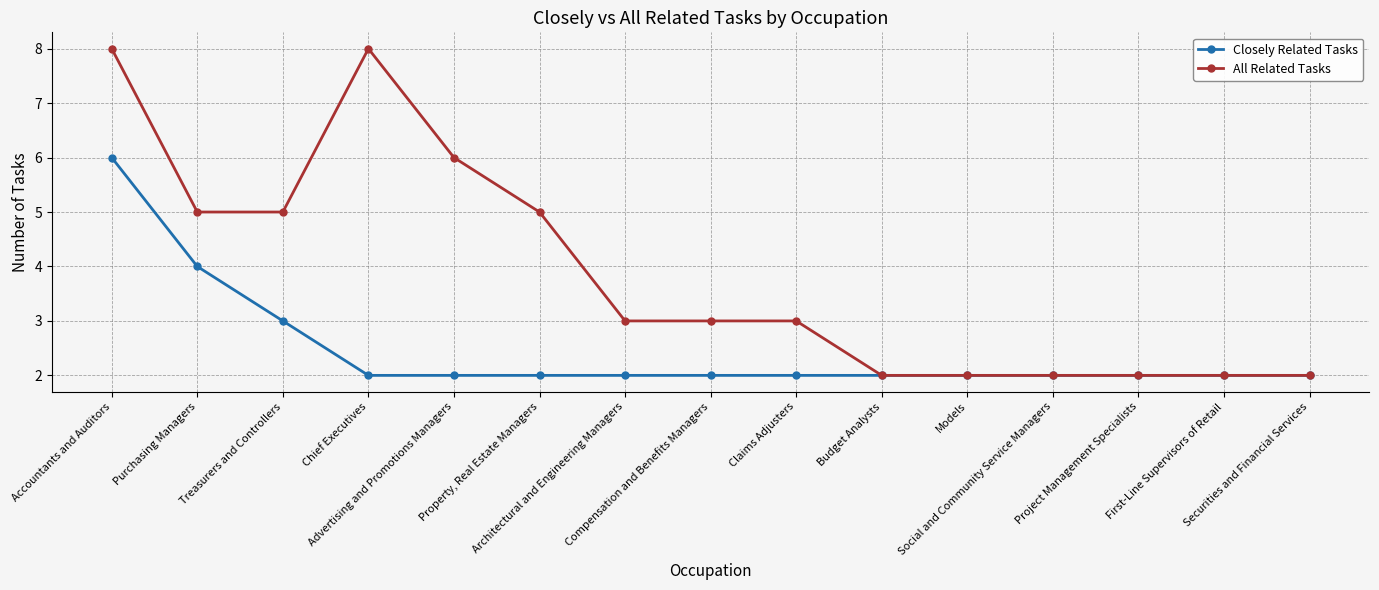

What is the spread (max minus min) of values at Compensation and Benefits Managers?

1